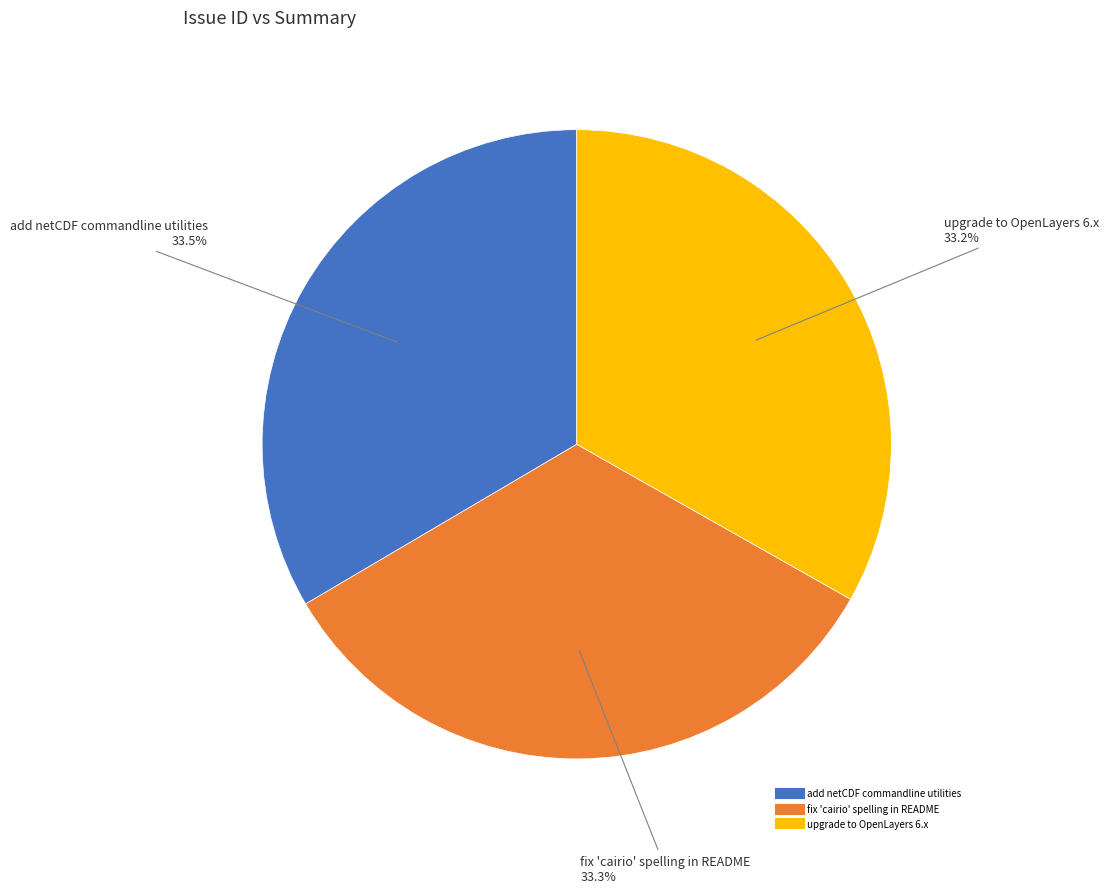

What is the ratio of the value at add netCDF commandline utilities to the value at upgrade to OpenLayers 6.x?

1.0